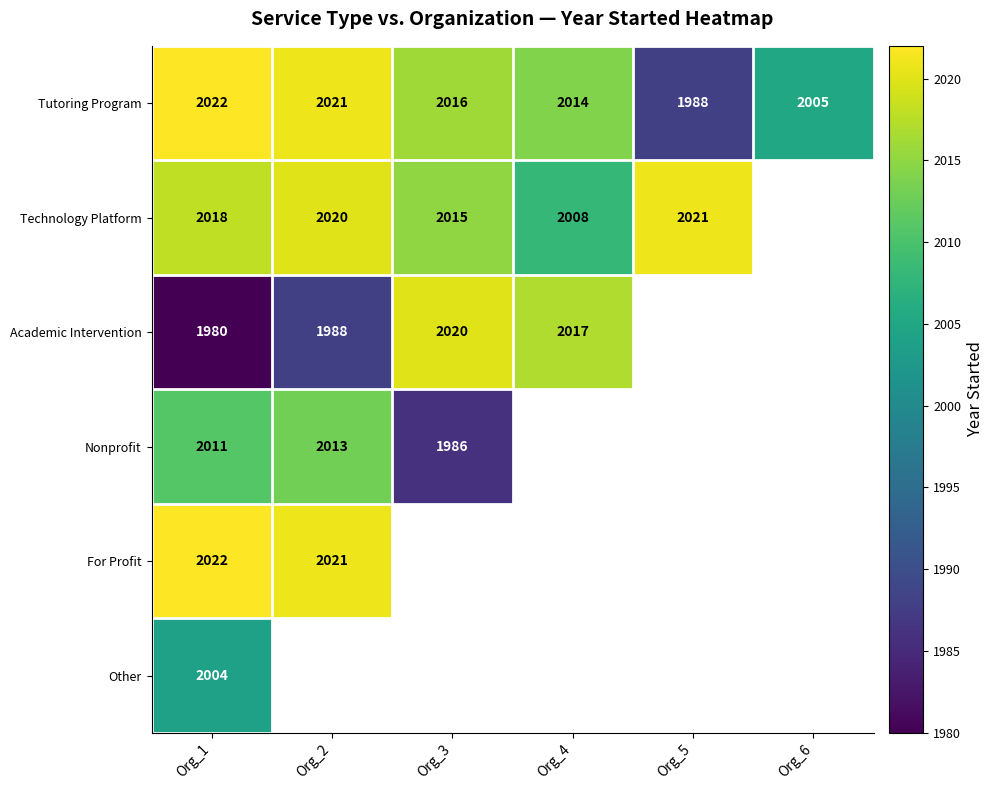

Rank the categories by Tutoring Program value from lowest to highest.

Org_5, Org_6, Org_4, Org_3, Org_2, Org_1